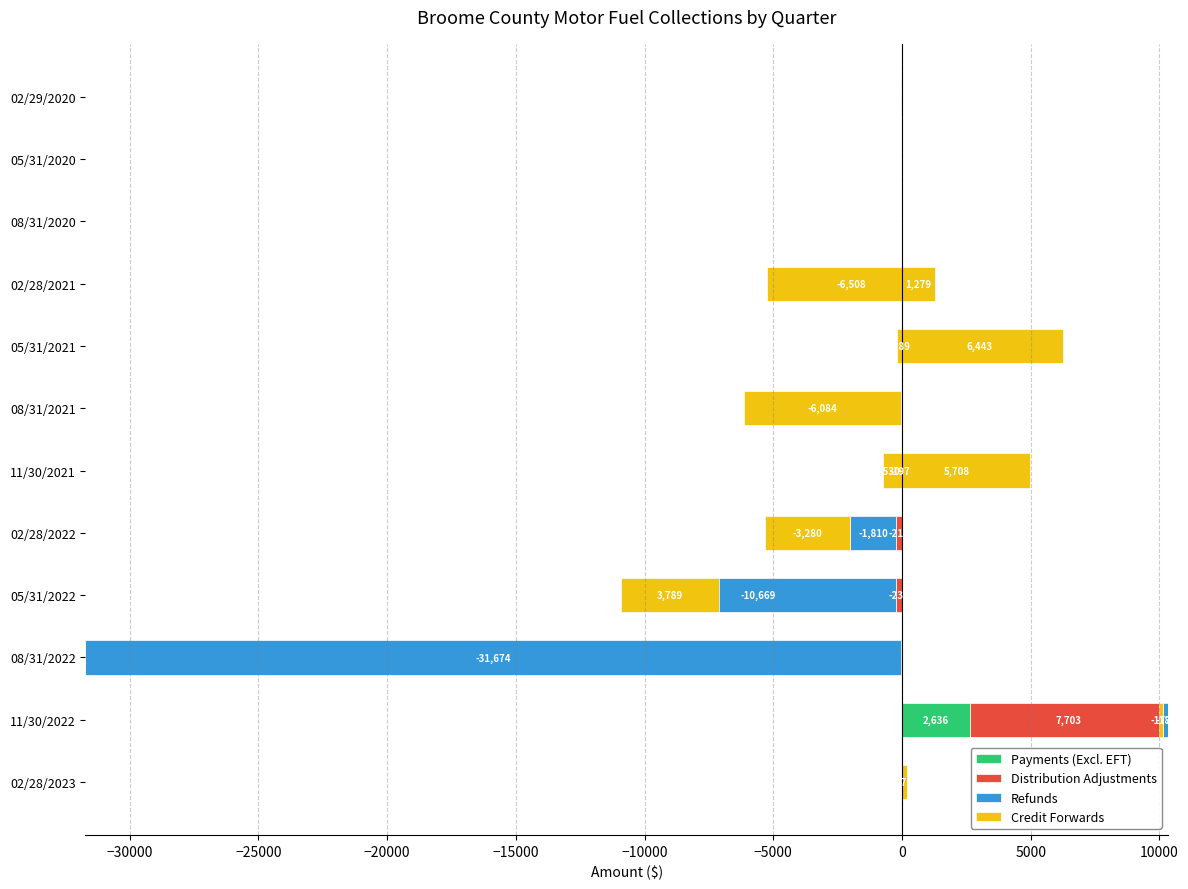

What is the greatest value displayed?

7703.1